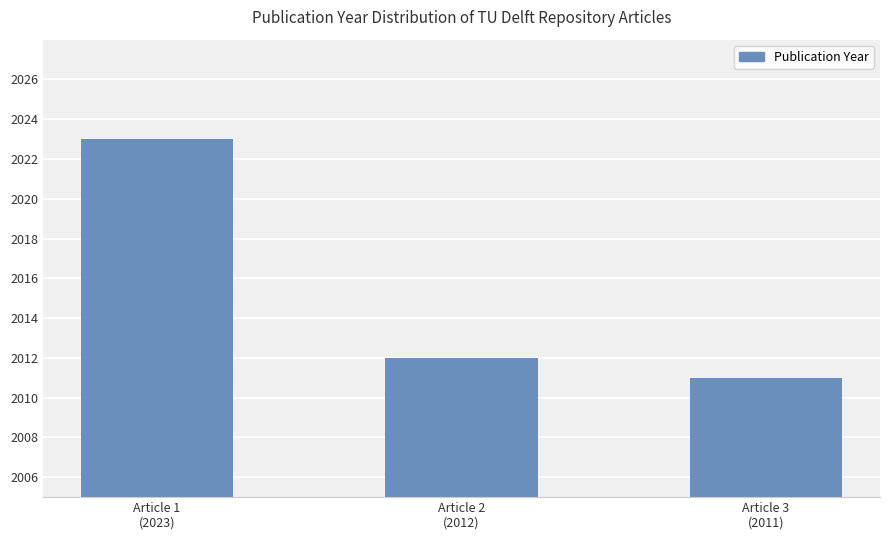

List the labels in order of value, smallest first.

Article 3
(2011), Article 2
(2012), Article 1
(2023)